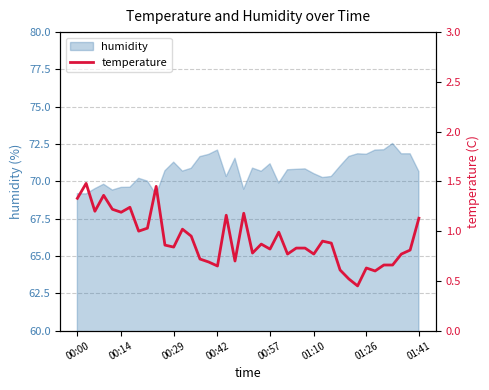

The humidity series shows 31.4 at 00:57. True or false?

False